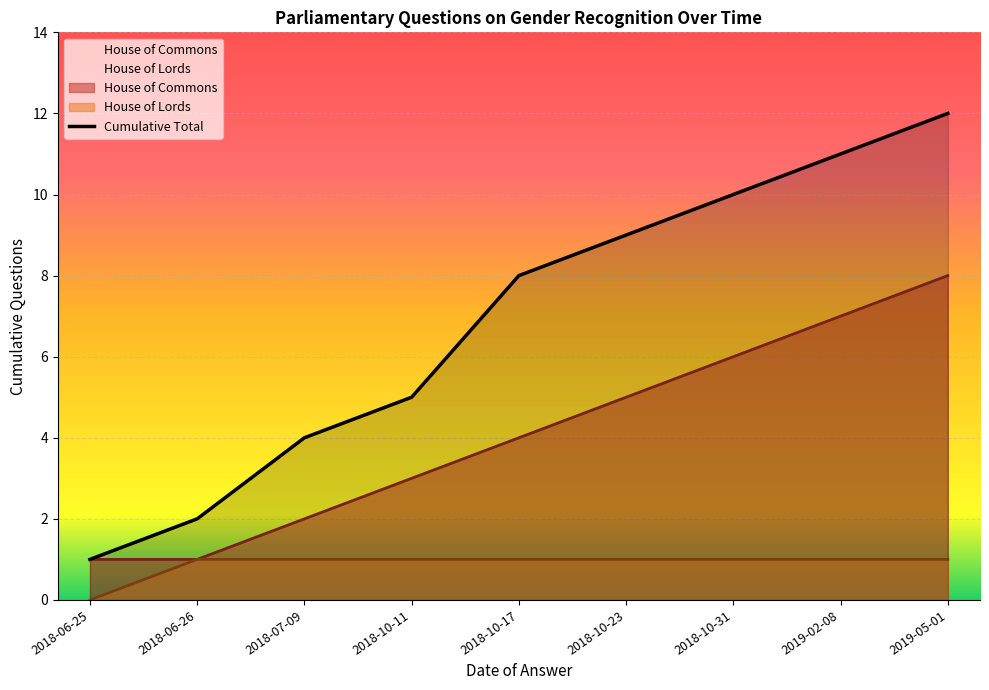

The value at 2019-05-01 is 12. True or false?

True